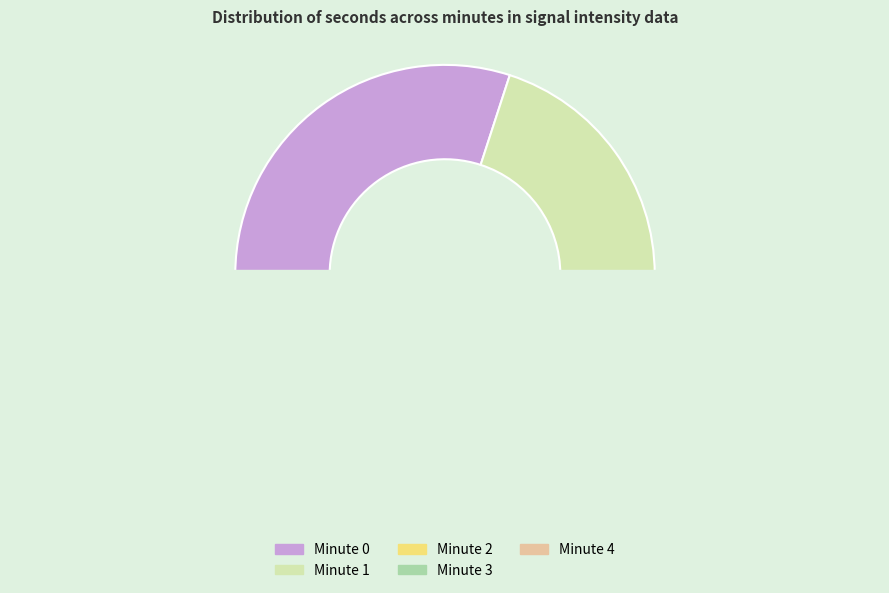

Count the number of slices in the pie.

5